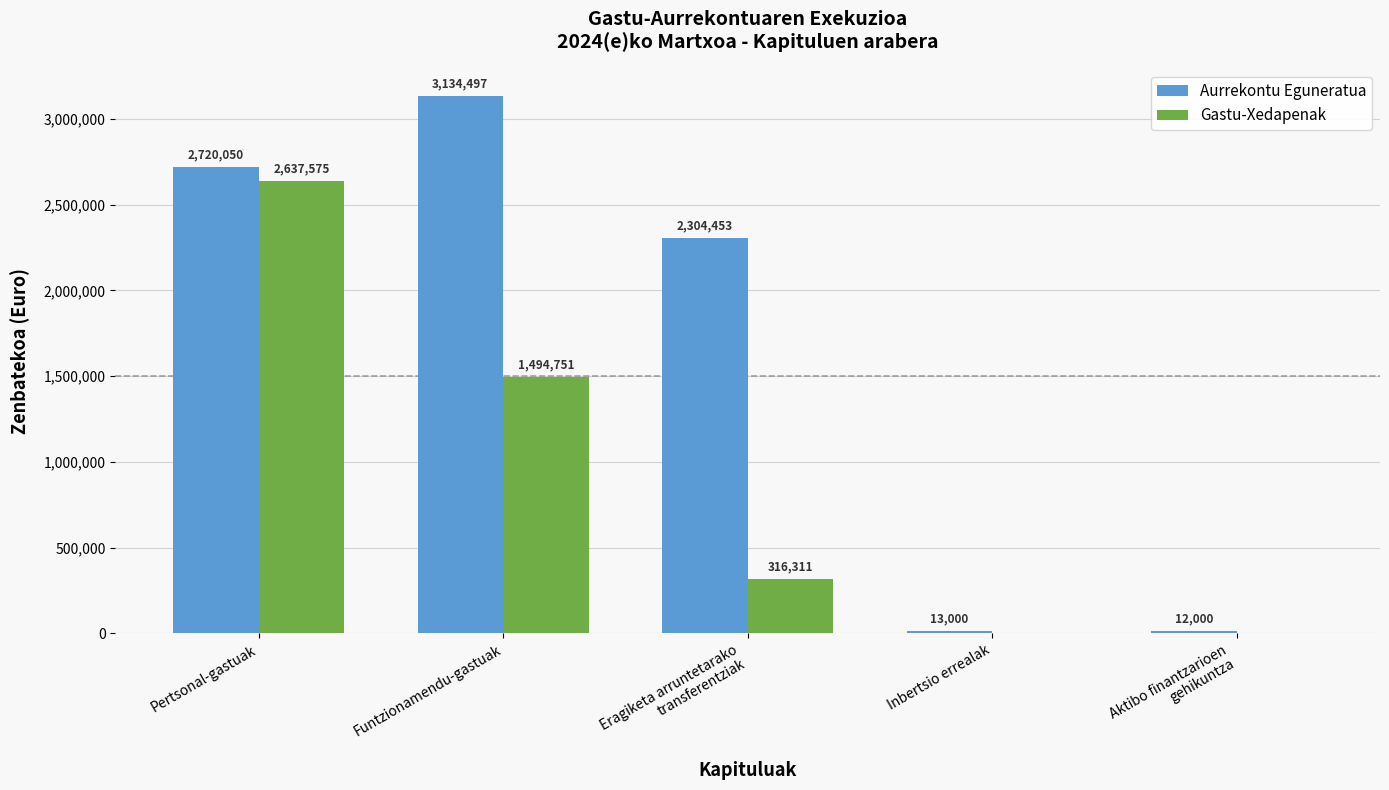

True or false: Gastu-Xedapenak has a value of 2637575.3 at Pertsonal-gastuak.

True